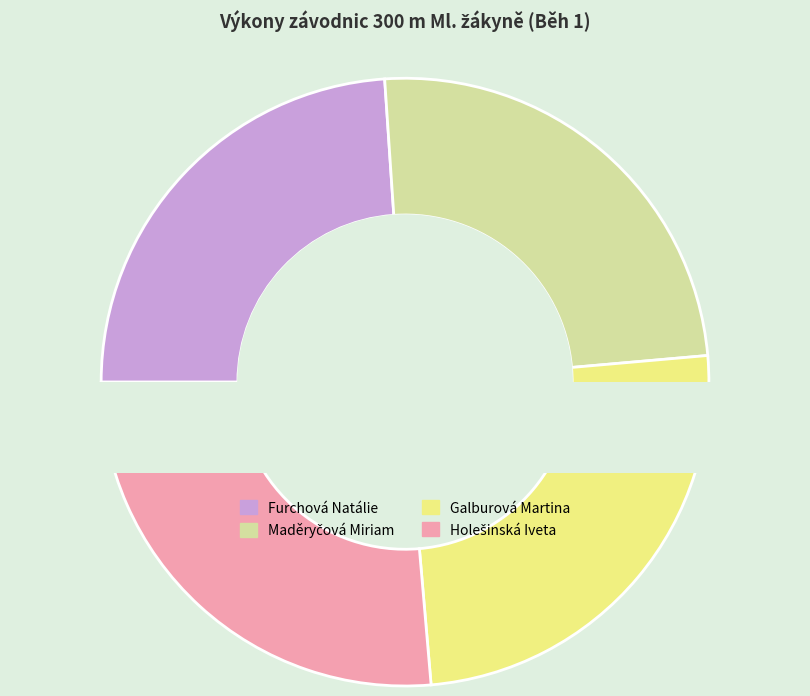

The Furchová Natálie slice represents 15% of the pie. True or false?

False